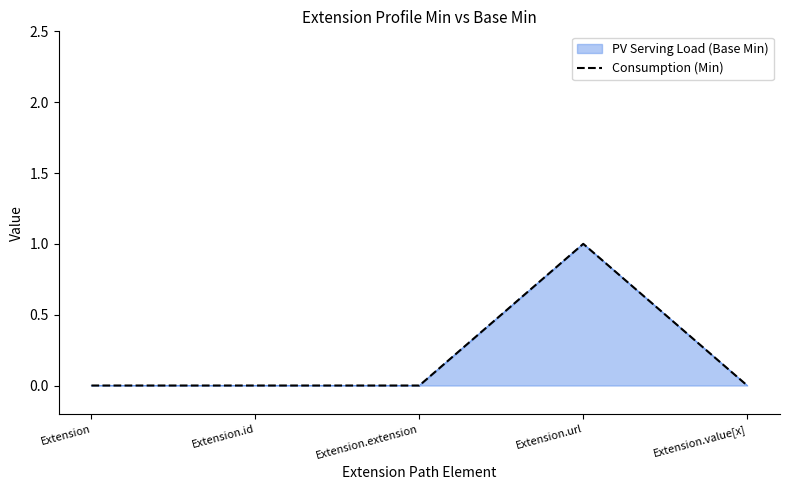

Which category has the lowest value across all series?

Extension